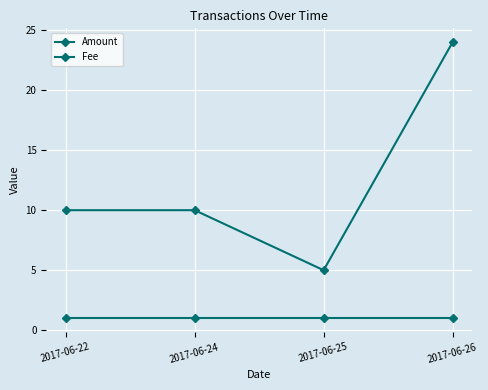

How many lines are shown in the chart?

2